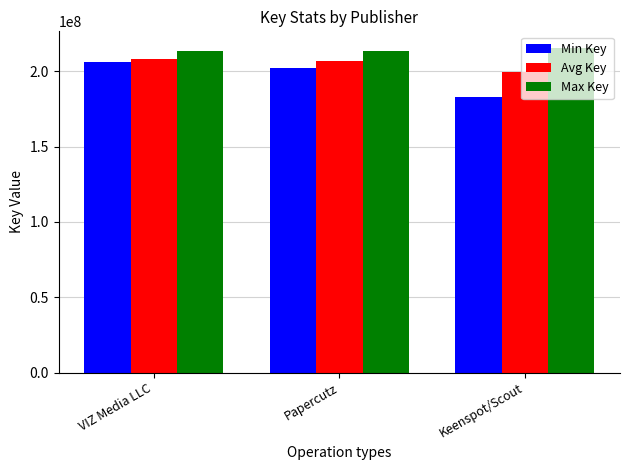

What is the spread (max minus min) of values at VIZ Media LLC?

7114853